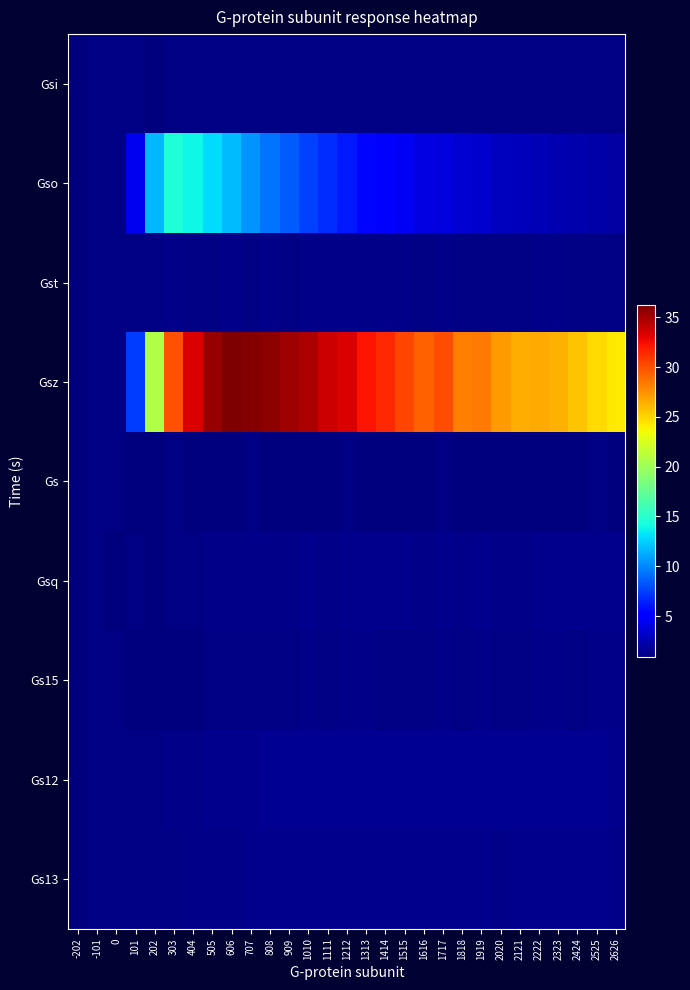

What is the total value across all series at -101?

9.3